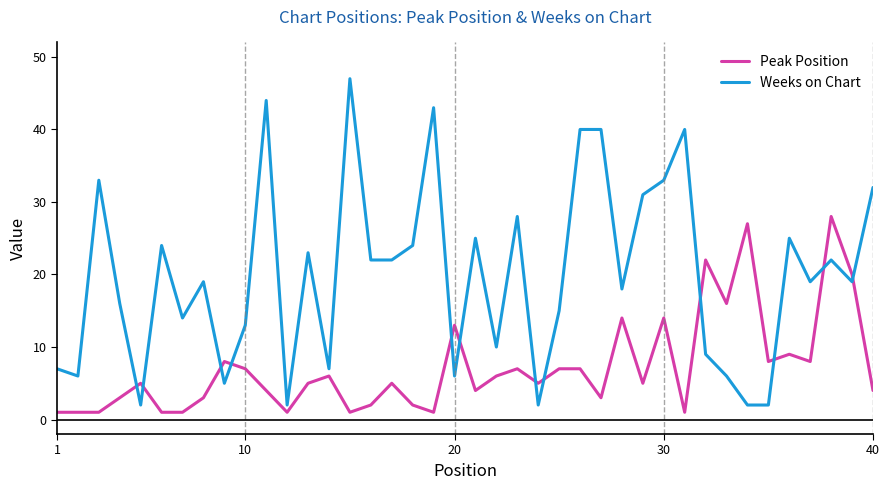

Which series has the largest total across all categories?

Weeks on Chart